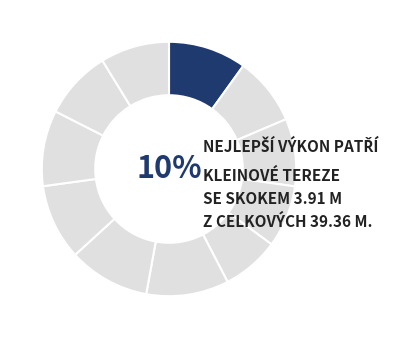

Rank the categories by value from lowest to highest.

Nedělová Marina, Brávková Kristýna, Řezáčová Dagmar, Bubeníková Denisa, Řípová Natálie, Schöpferová Aneta, Beránková Anna, Tetzeliová Emma, Kleinová Tereza, Bohmová Stella, Zvěřinová Emma